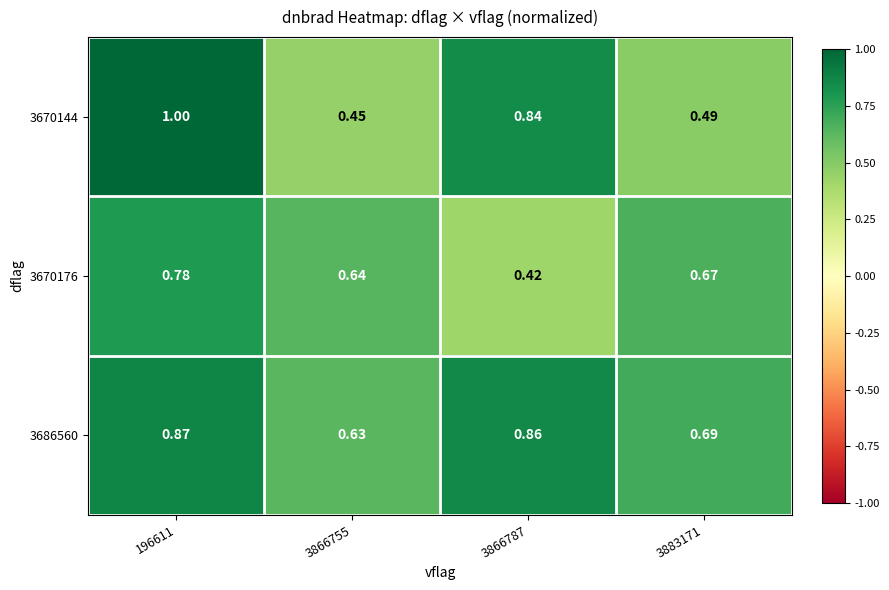

At which category does the chart reach its minimum across all series?

3866787